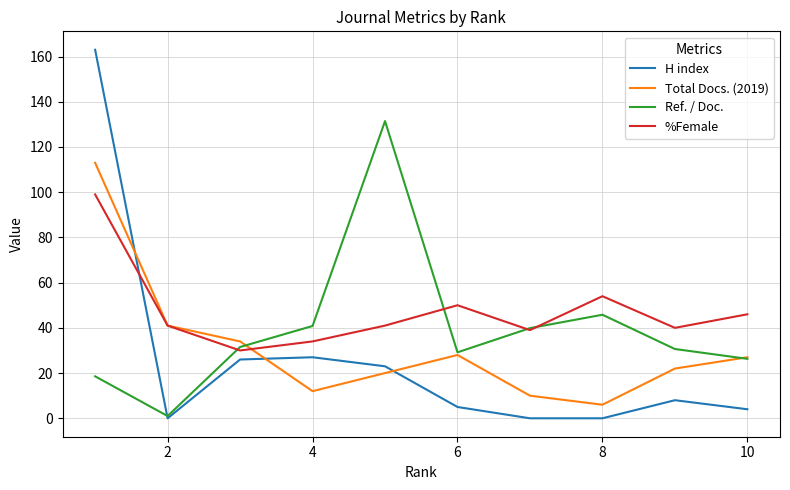

What is the maximum value for %Female?

99.0